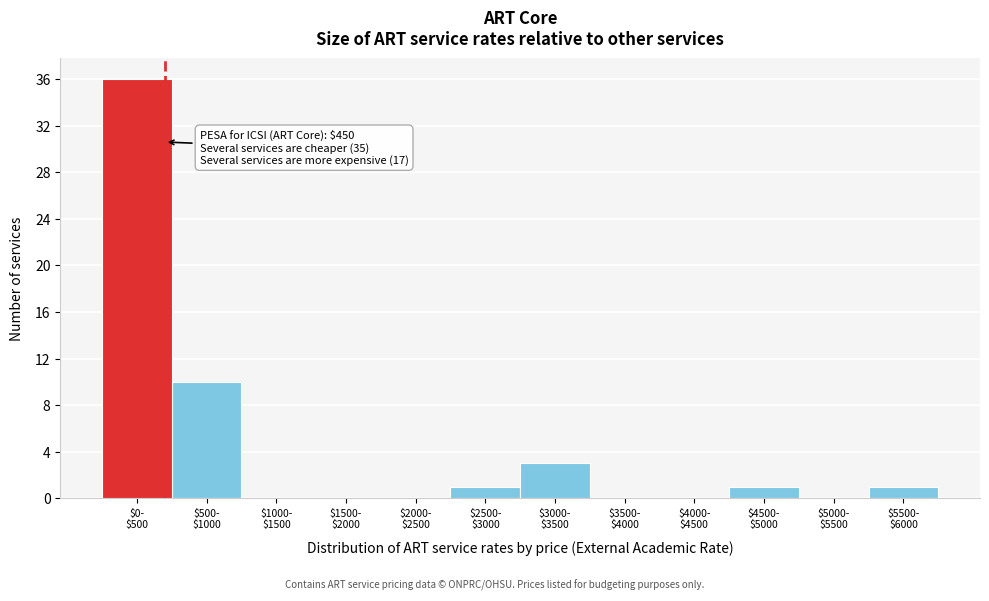

What is the maximum value shown in the chart?

36